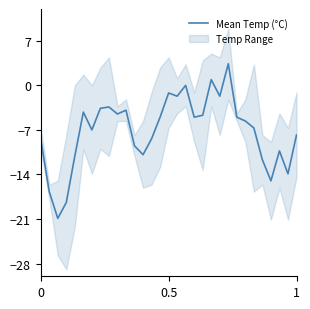

How many negative values are there?

28